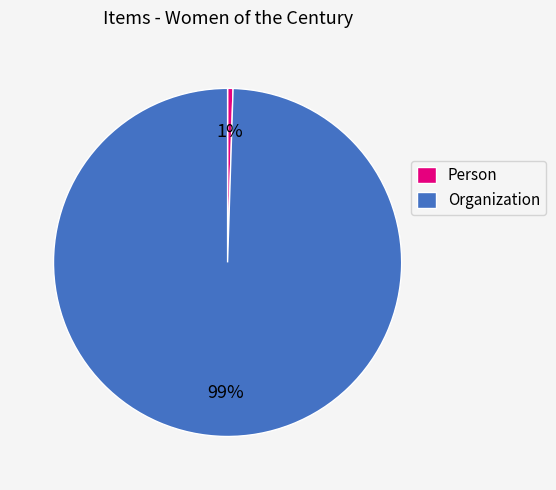

Is the sum of Person and Organization greater than half?

Yes